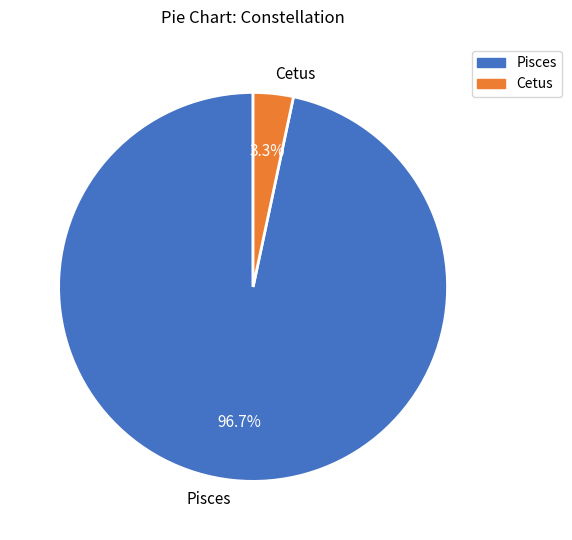

To the nearest percent, what portion does Pisces represent?

97%